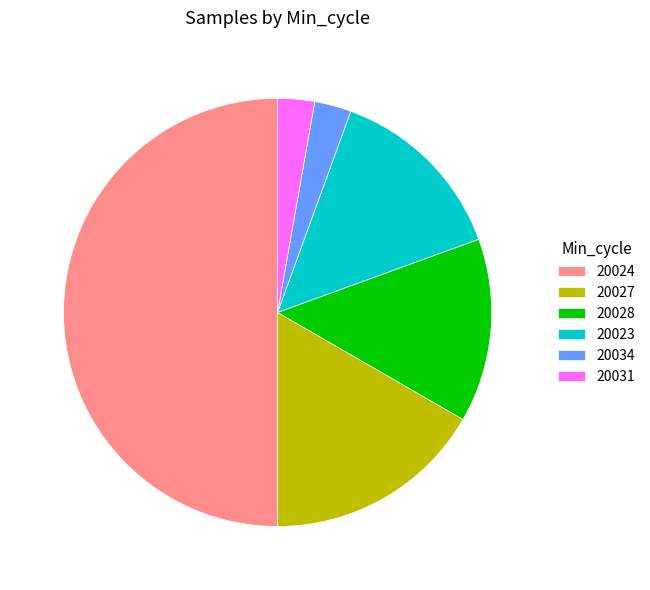

Is the sum of 20031 and 20023 greater than half?

No